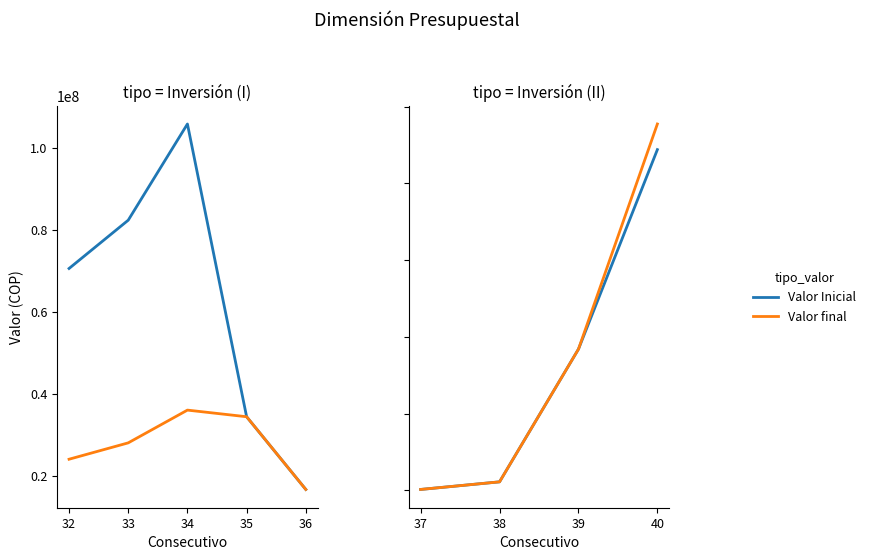

Rank the series by their maximum value, from lowest to highest.

Valor Inicial, Valor final